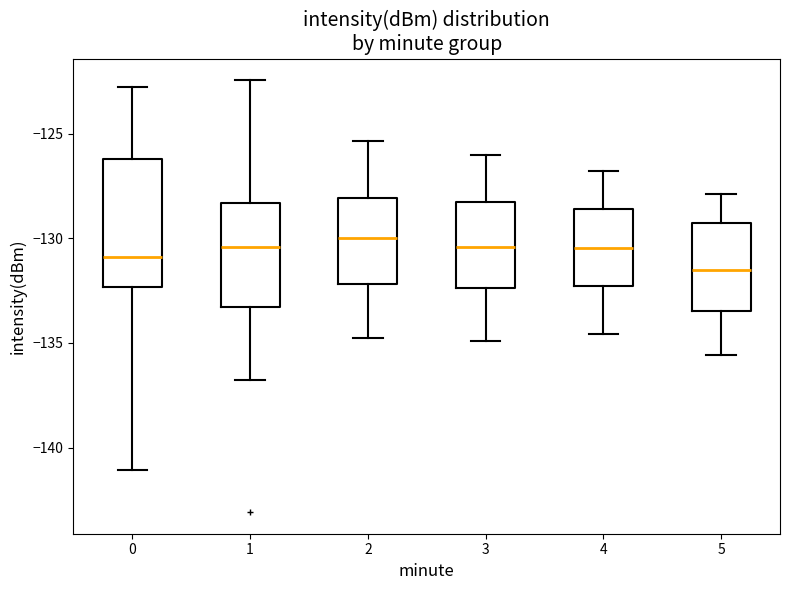

Which box's median line is the lowest?

5